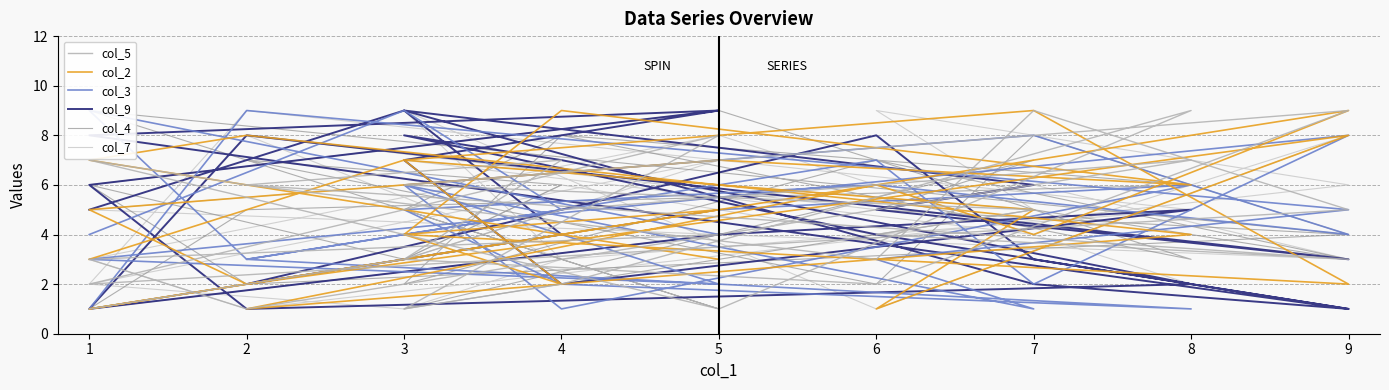

At which category does col_3 reach its first local valley?

2